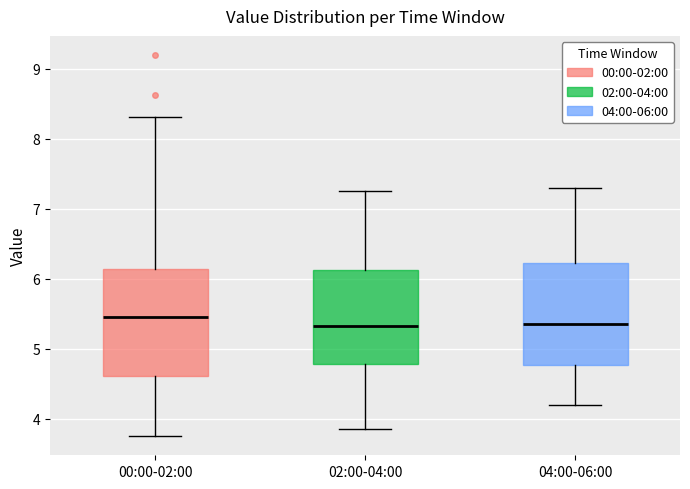

Reading left to right, transcribe this box plot: for each box, give where its median line is, the range the box spans, and where its two whiskers end, as read against the y-axis. The values are not printed on the chart, so give them approximately, as read against the axis.

00:00-02:00: median 5.5, box 4.6 to 6.1, whiskers 3.8 to 8.3
02:00-04:00: median 5.3, box 4.8 to 6.1, whiskers 3.9 to 7.3
04:00-06:00: median 5.4, box 4.8 to 6.2, whiskers 4.2 to 7.3